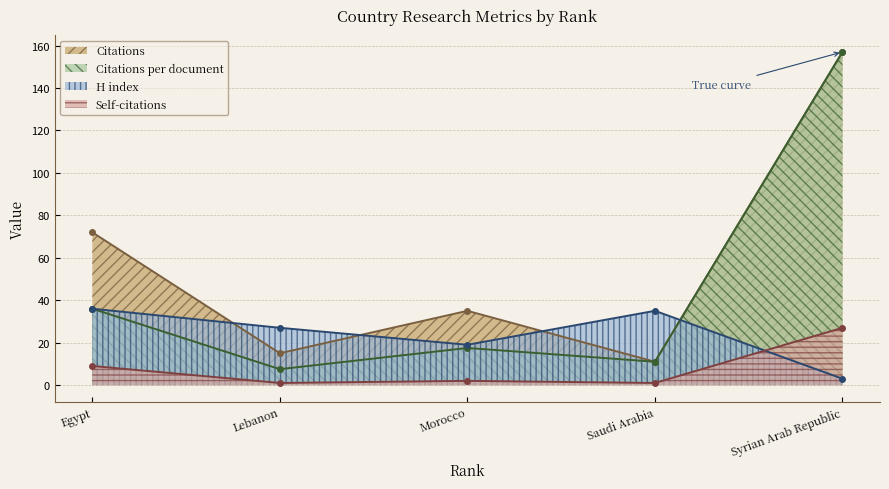

At which category does Citations per document reach its first local valley?

Lebanon